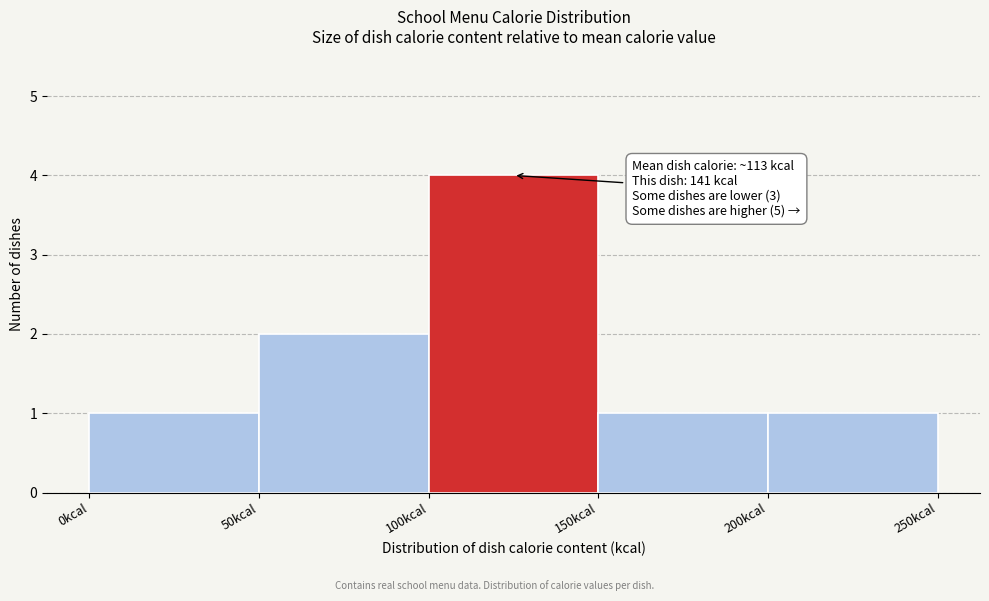

Which range on the x-axis has the tallest bar?

100 to 150